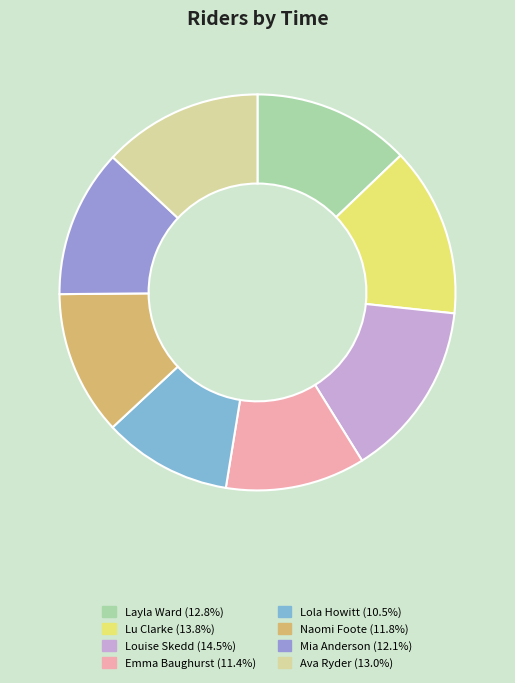

Is Louise Skedd the majority of the pie?

No